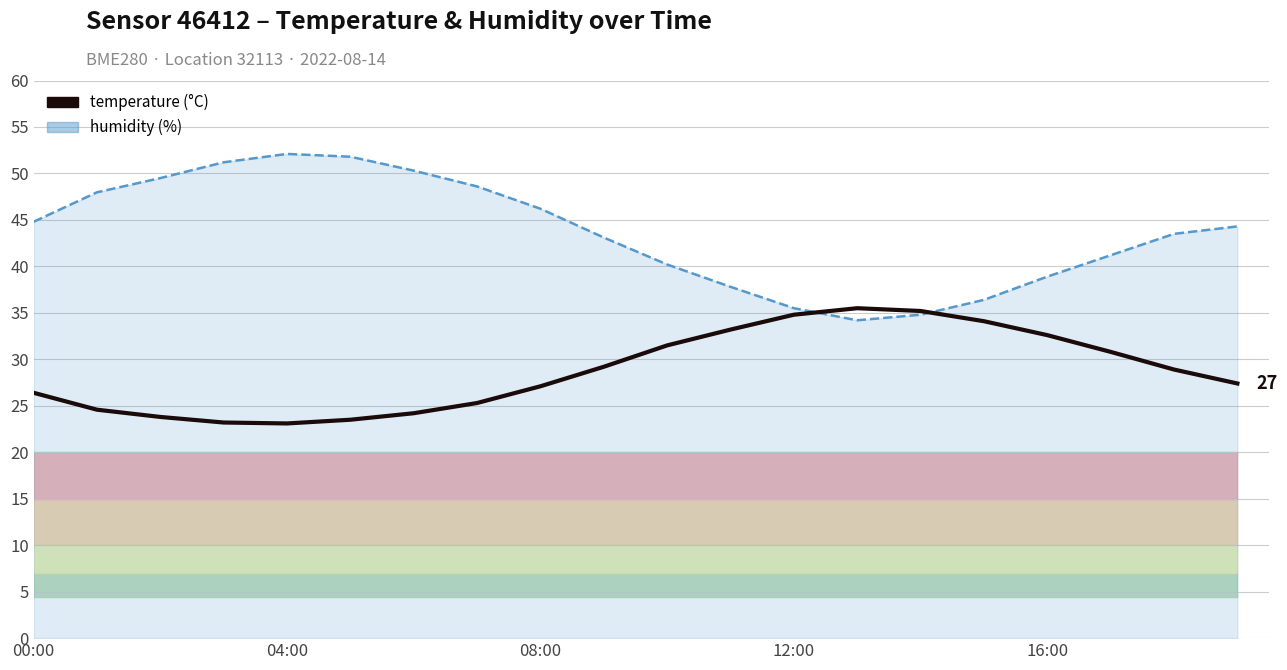

What is the sum of all humidity line values?

872.4